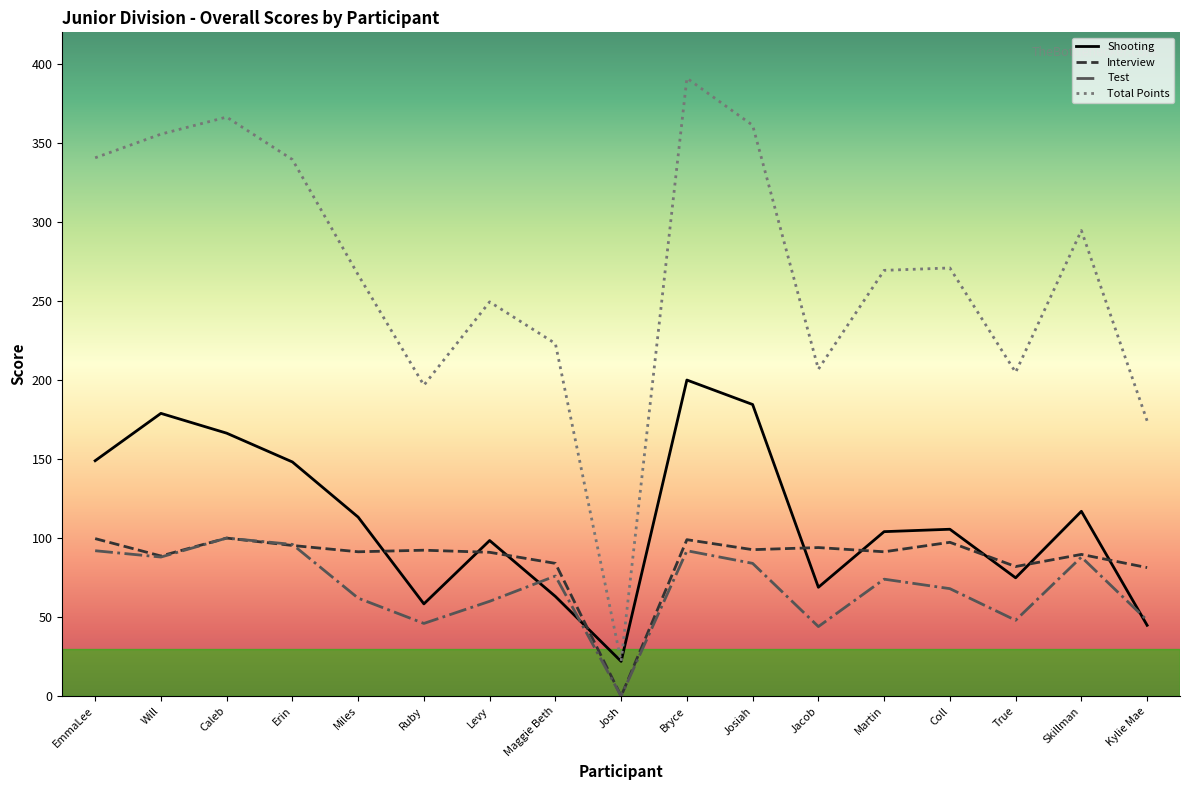

What position from the right is Will?

16